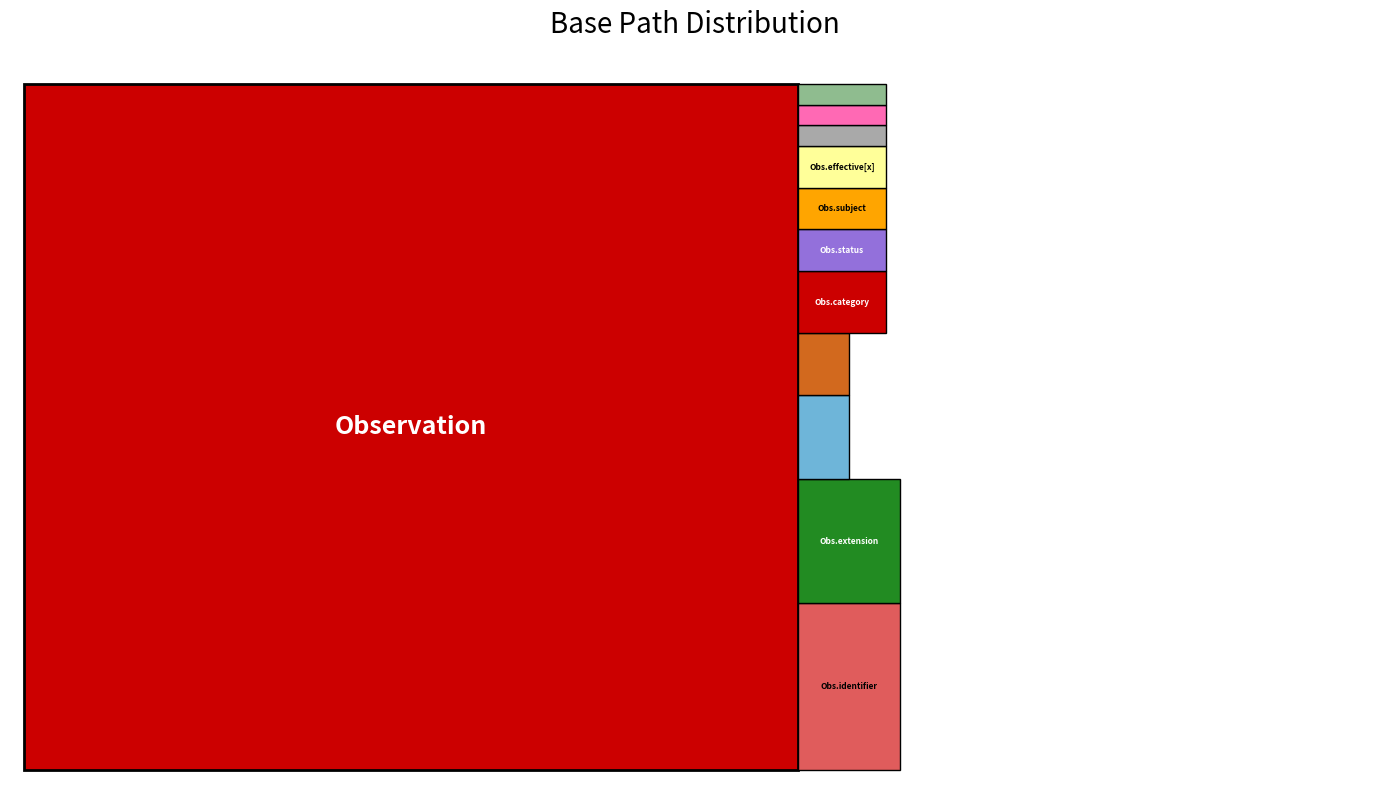

Reading right to left, list all the values displayed in this chart.

Observation.partOf=1	Observation.note=1	Observation.performer=1	Observation.effective[x]=2	Observation.subject=2	Observation.status=2	Observation.category=3	Observation.code=3	Observation.value[x]=4	Observation.extension=6	Observation.identifier=8	Observation=45